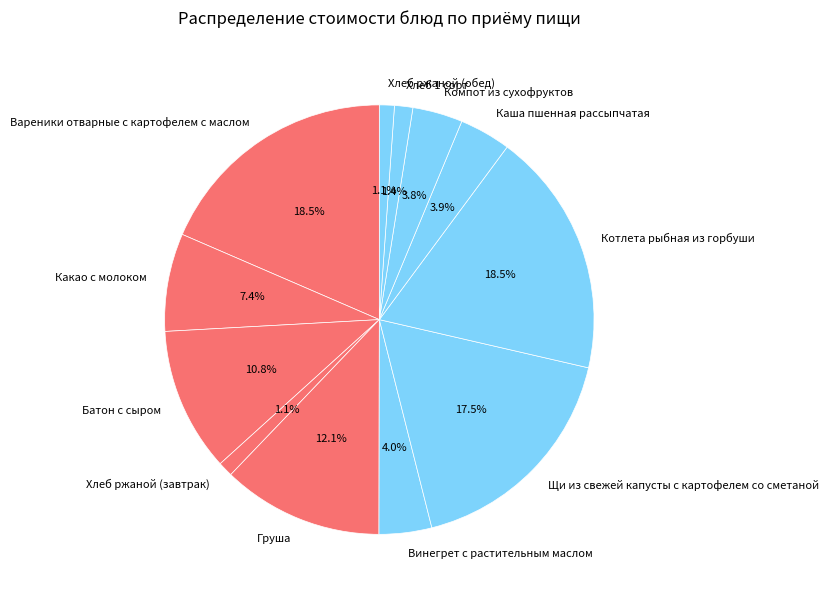

To the nearest percent, what is the combined percentage of Хлеб 1 сорт and Компот из сухофруктов?

5%